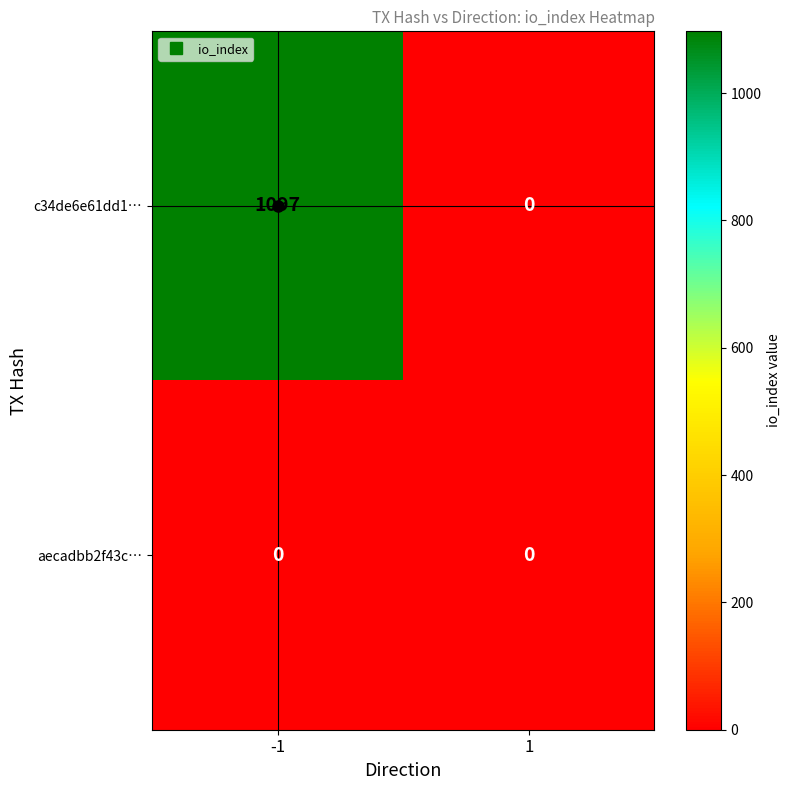

At how many categories does at least one series exceed 12?

1